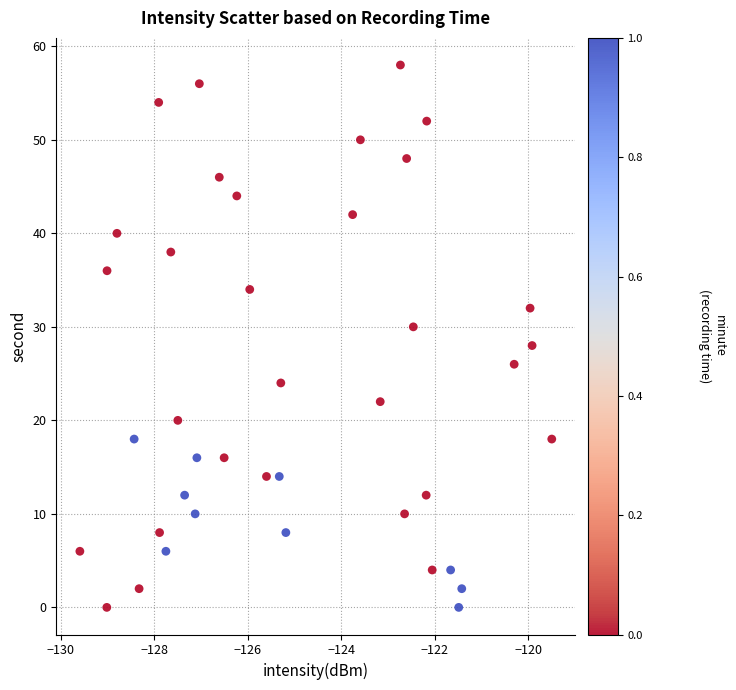

What is the range of Y values (max minus min)?

58